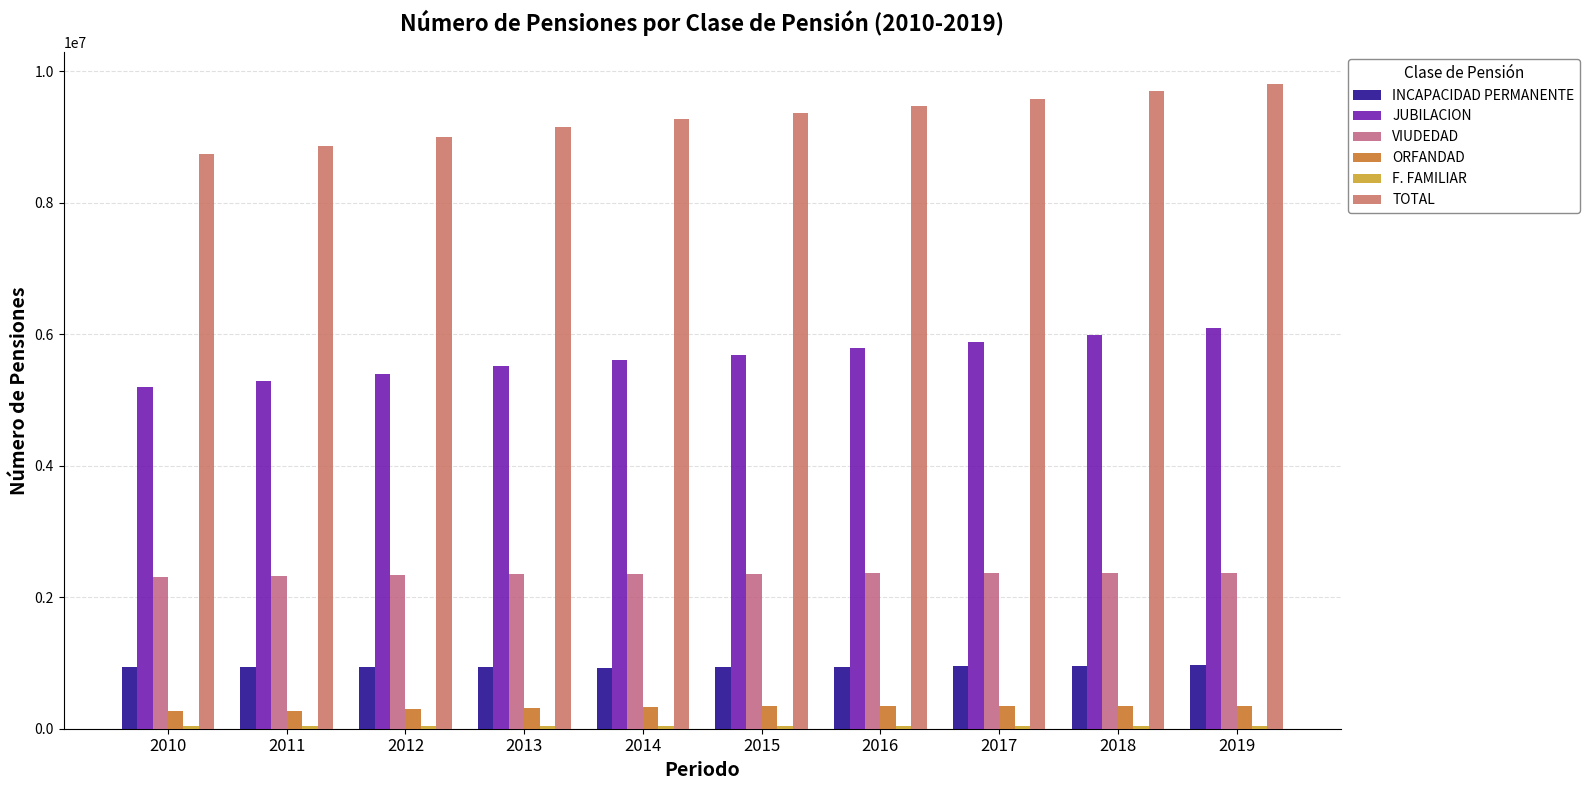

What is the value of the TOTAL bar at the 9th from the left?

9696272